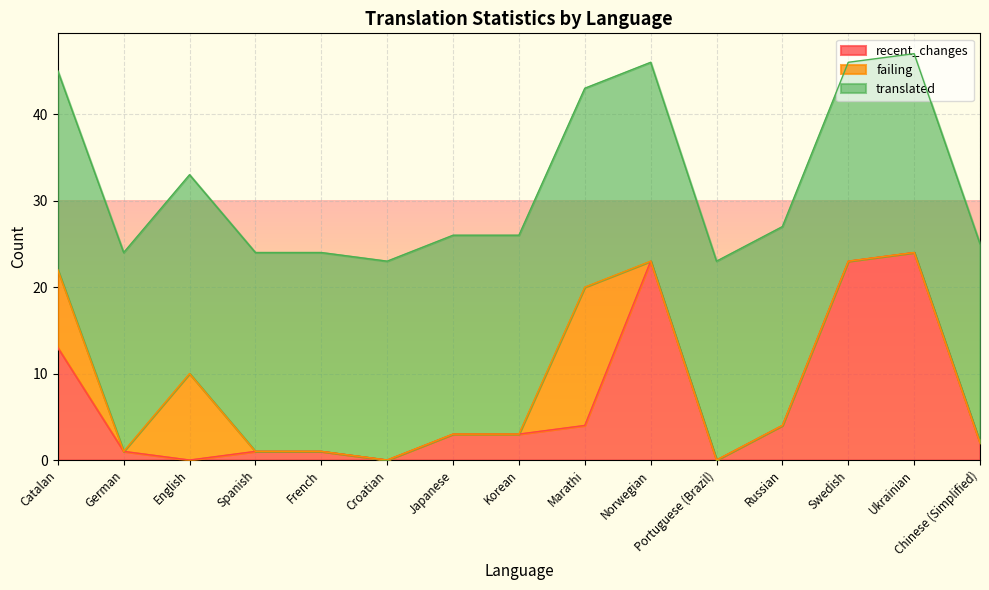

At Croatian, list the series in order from largest to smallest.

translated, recent_changes, failing